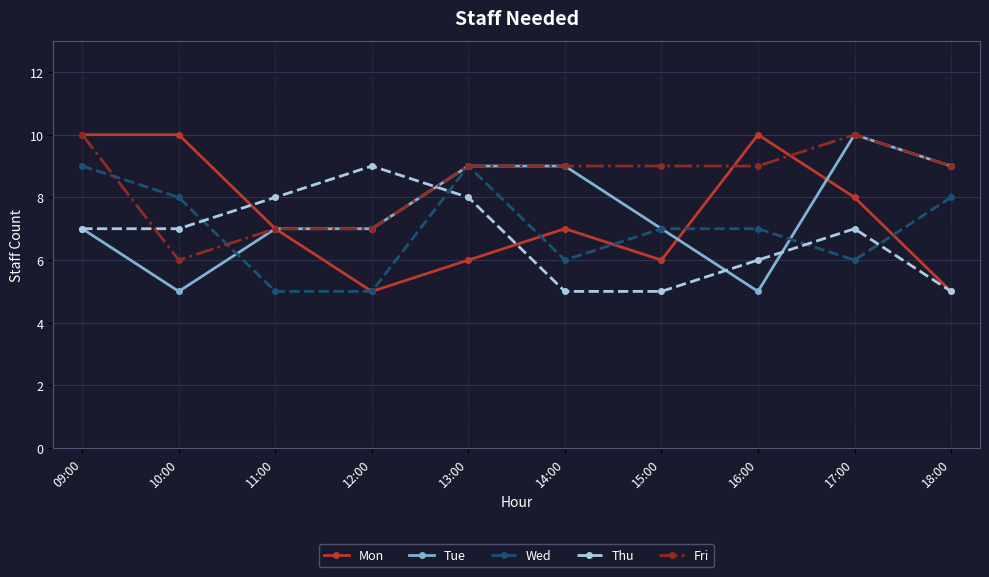

What is the average value of the Mon series?

7